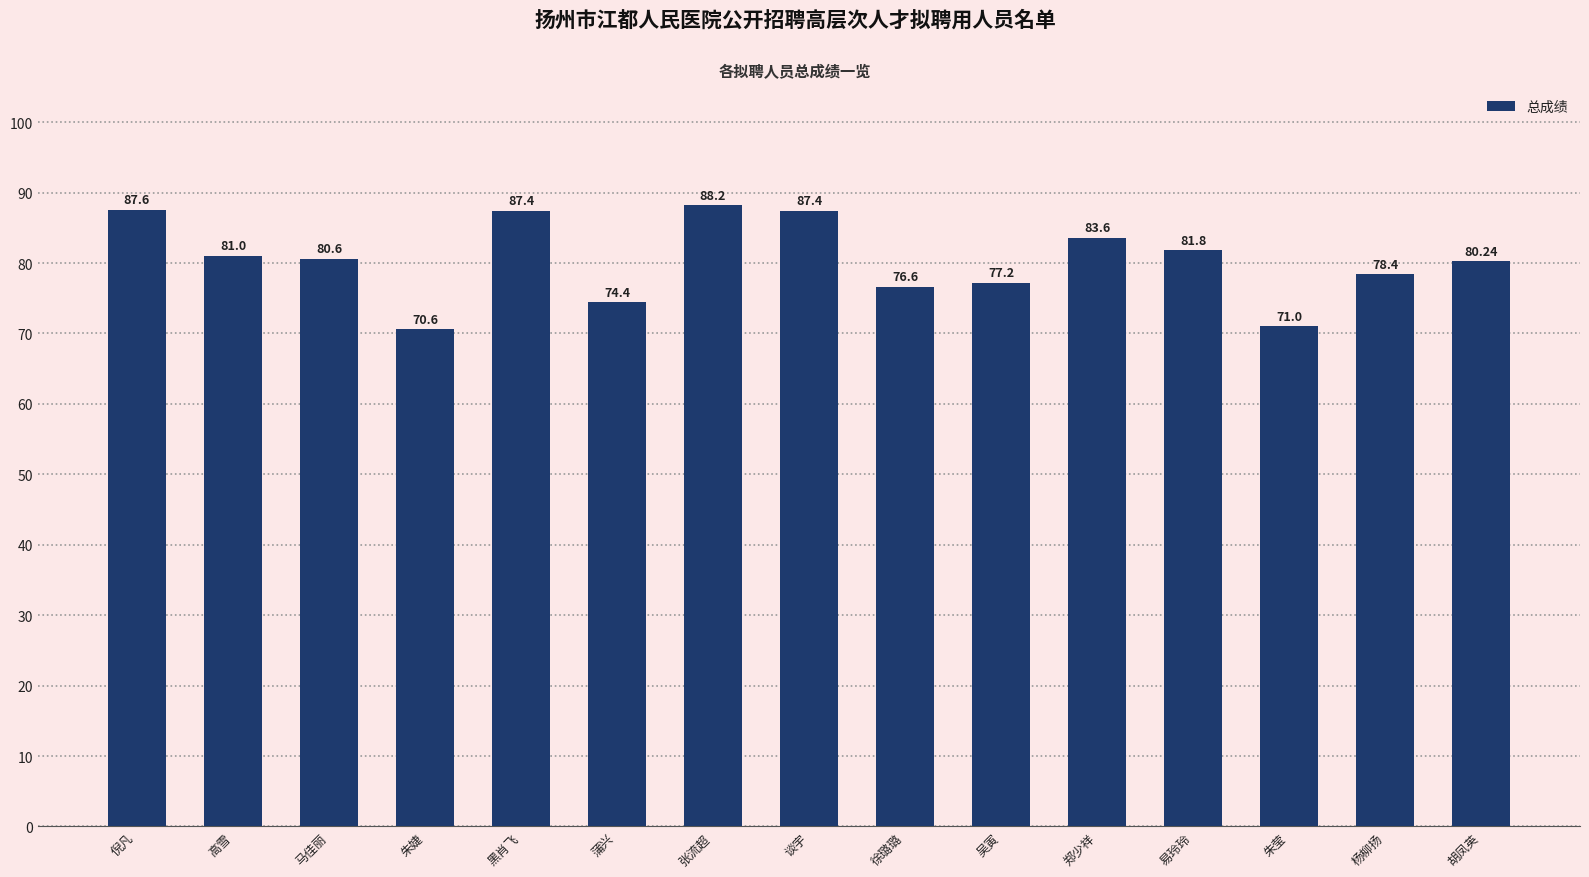

Is it true that the value at 吴寅 is 77.2?

True